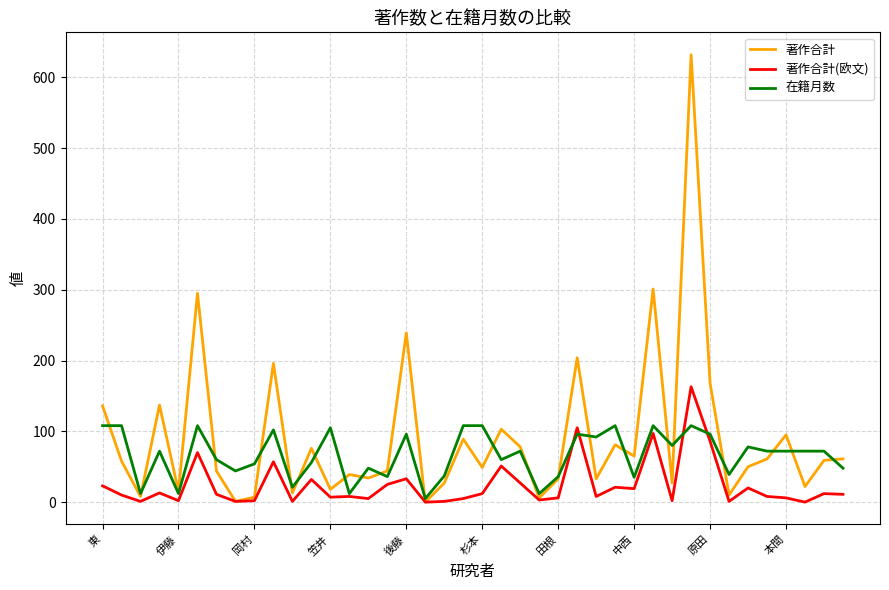

Which series has the largest range (max minus min)?

著作合計